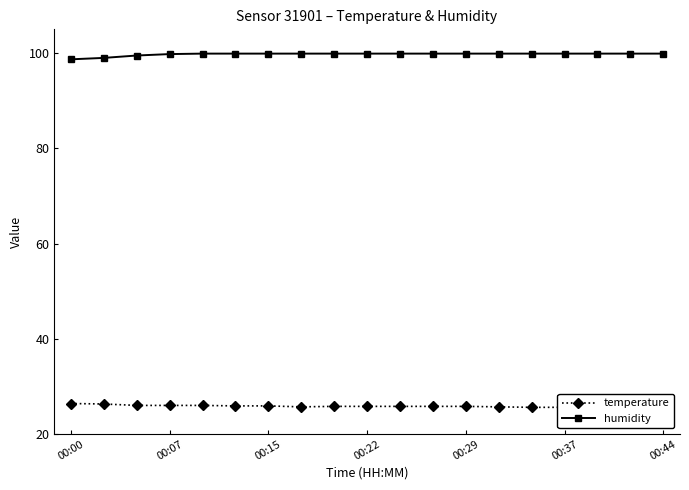

Is it true that temperature equals 25.4 at 17?

True